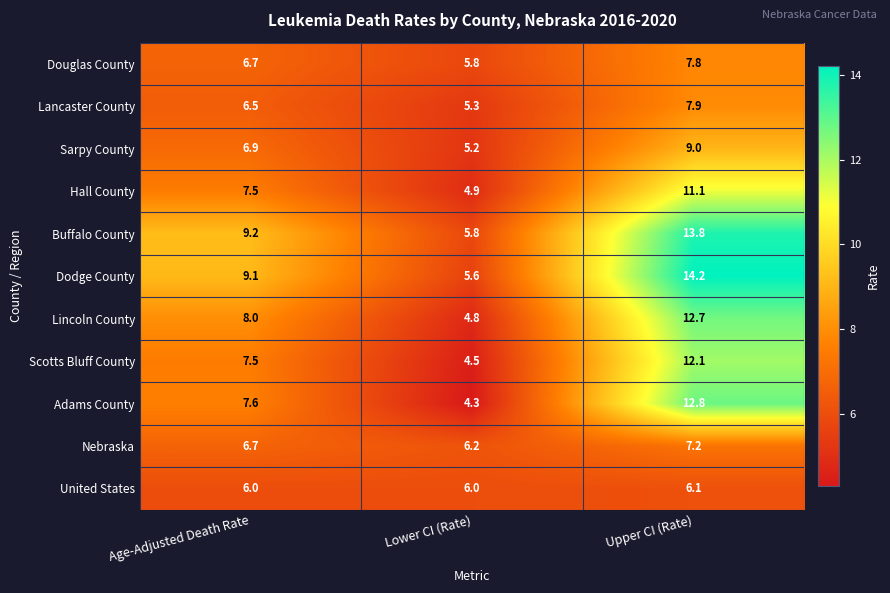

What is the spread (max minus min) of values at Upper CI (Rate)?

8.1